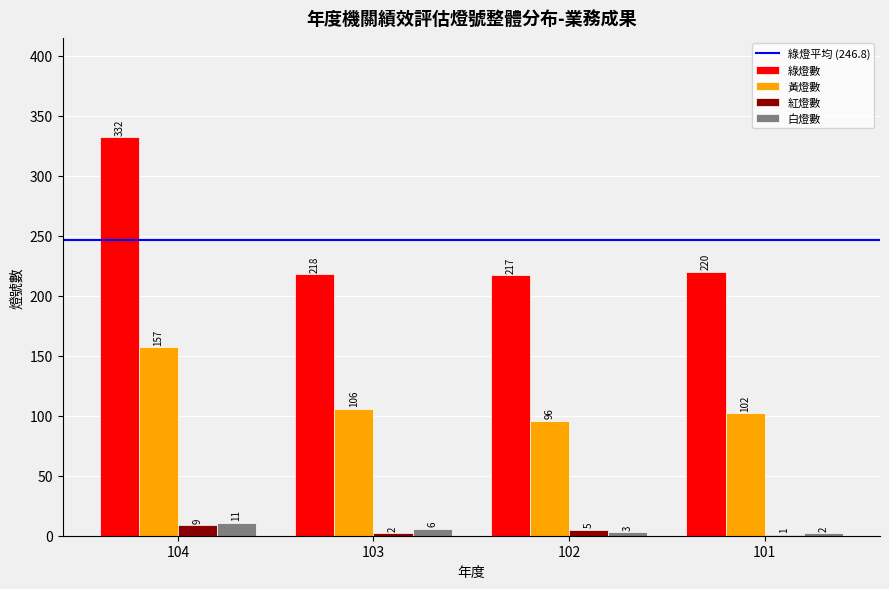

Between 102 and 101, which series saw the biggest shift?

黃燈數